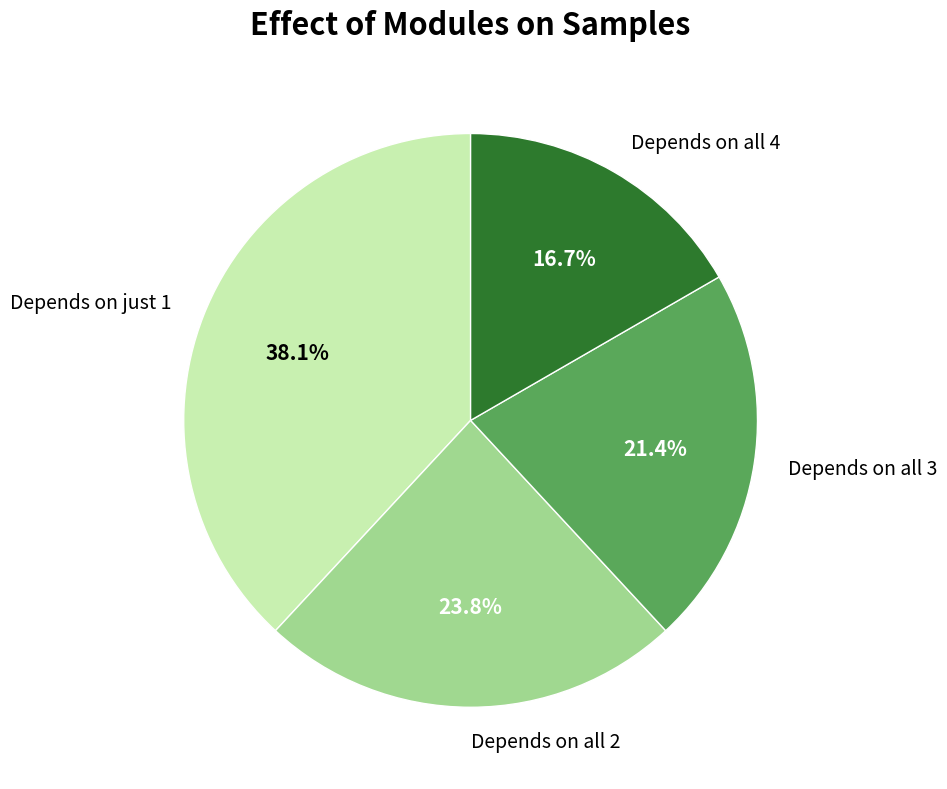

What is the smallest slice in the pie chart?

Depends on all 4